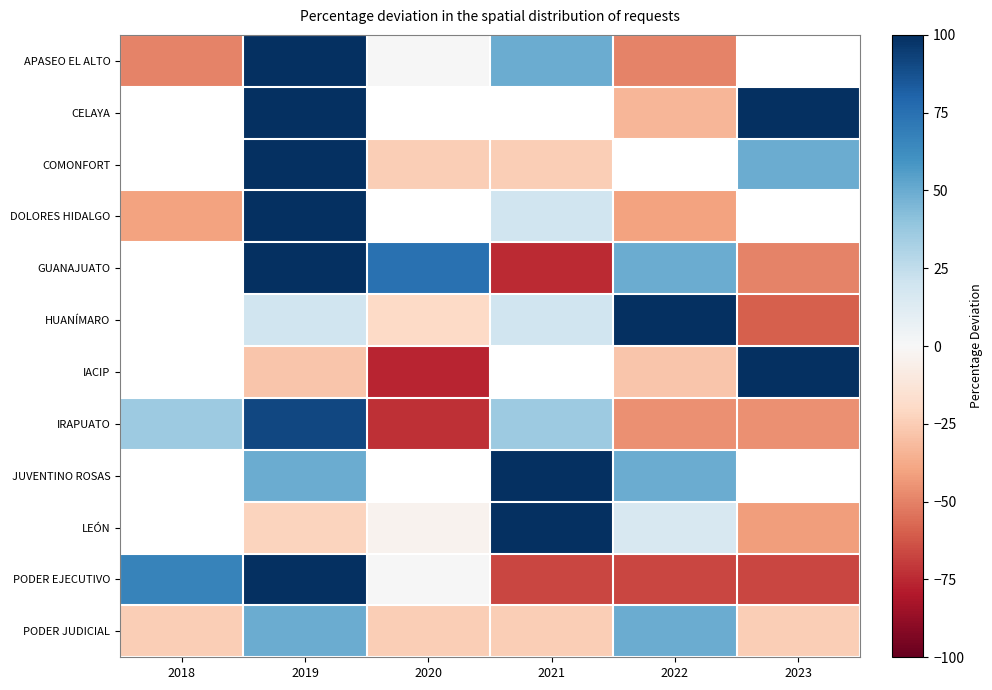

At which category is the sum across all series the highest?

2019